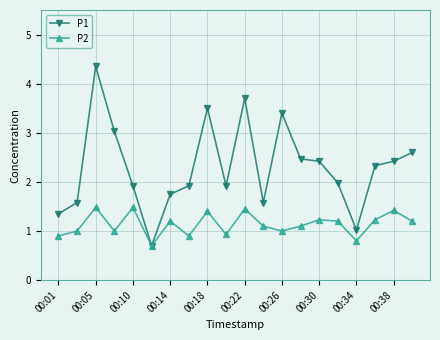

What is the value of the P1 point at the 16th from the left?

2.0